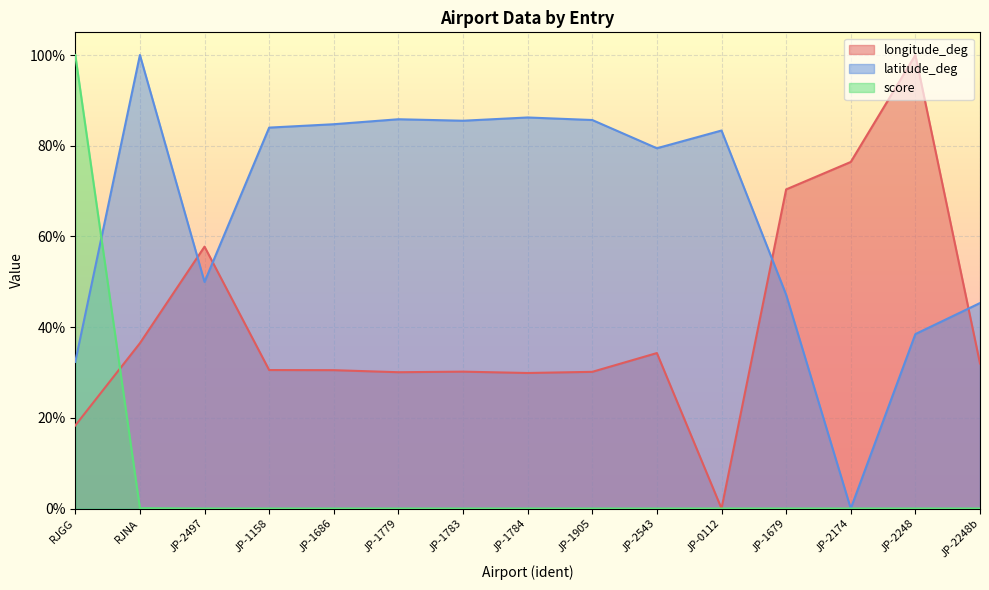

List the series in order of their peak value, highest first.

score, longitude_deg, latitude_deg